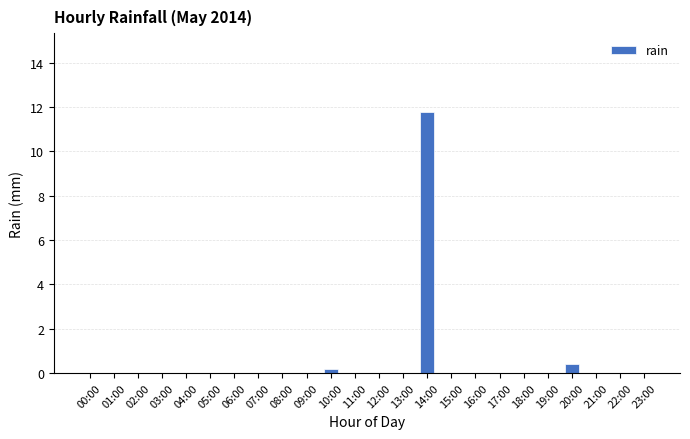

What is the sum of all values?

12.4